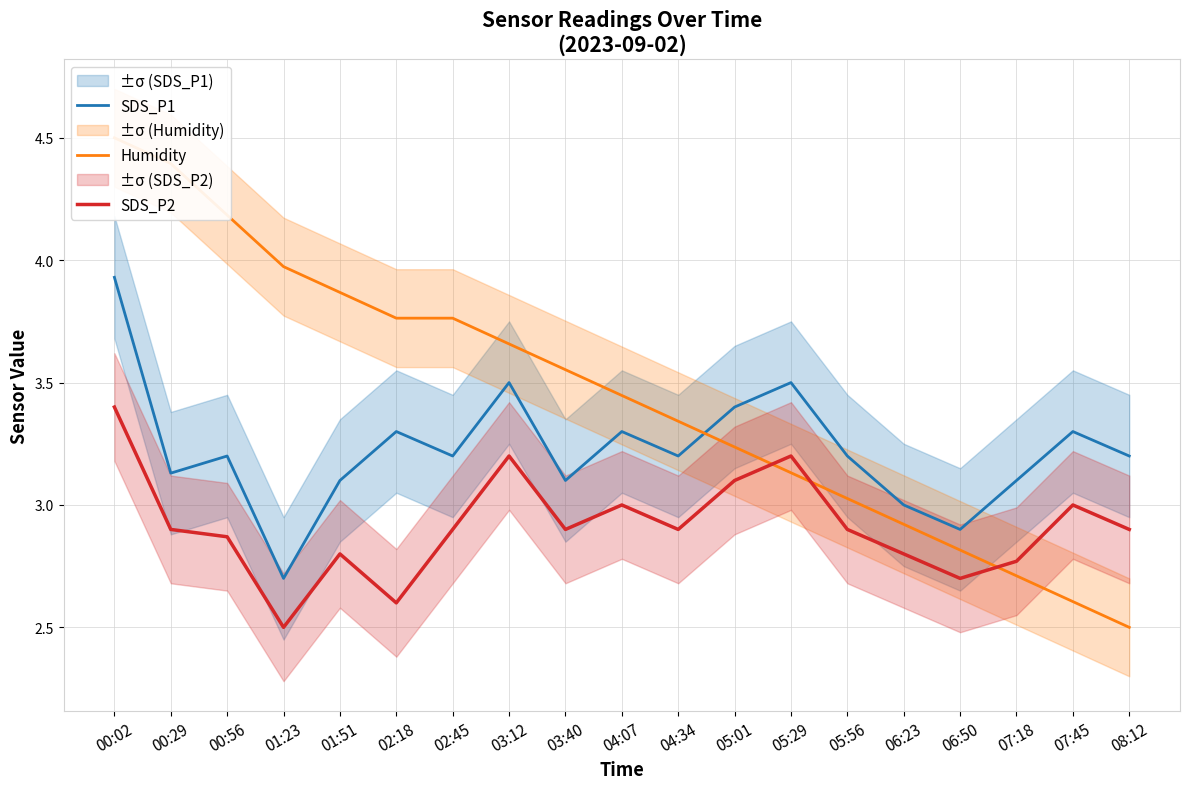

Reading left to right, extract all data points from this chart.

SDS_P1: 00:02=3.9	00:29=3.1	00:56=3.2	01:23=2.7	01:51=3.1	02:18=3.3	02:45=3.2	03:12=3.5	03:40=3.1	04:07=3.3	04:34=3.2	05:01=3.4	05:29=3.5	05:56=3.2	06:23=3.0	06:50=2.9	07:18=3.1	07:45=3.3	08:12=3.2
Humidity: 00:02=4.5	00:29=4.4	00:56=4.2	01:23=4.0	01:51=3.9	02:18=3.8	02:45=3.8	03:12=3.7	03:40=3.6	04:07=3.4	04:34=3.3	05:01=3.2	05:29=3.1	05:56=3.0	06:23=2.9	06:50=2.8	07:18=2.7	07:45=2.6	08:12=2.5
SDS_P2: 00:02=3.4	00:29=2.9	00:56=2.9	01:23=2.5	01:51=2.8	02:18=2.6	02:45=2.9	03:12=3.2	03:40=2.9	04:07=3.0	04:34=2.9	05:01=3.1	05:29=3.2	05:56=2.9	06:23=2.8	06:50=2.7	07:18=2.8	07:45=3.0	08:12=2.9